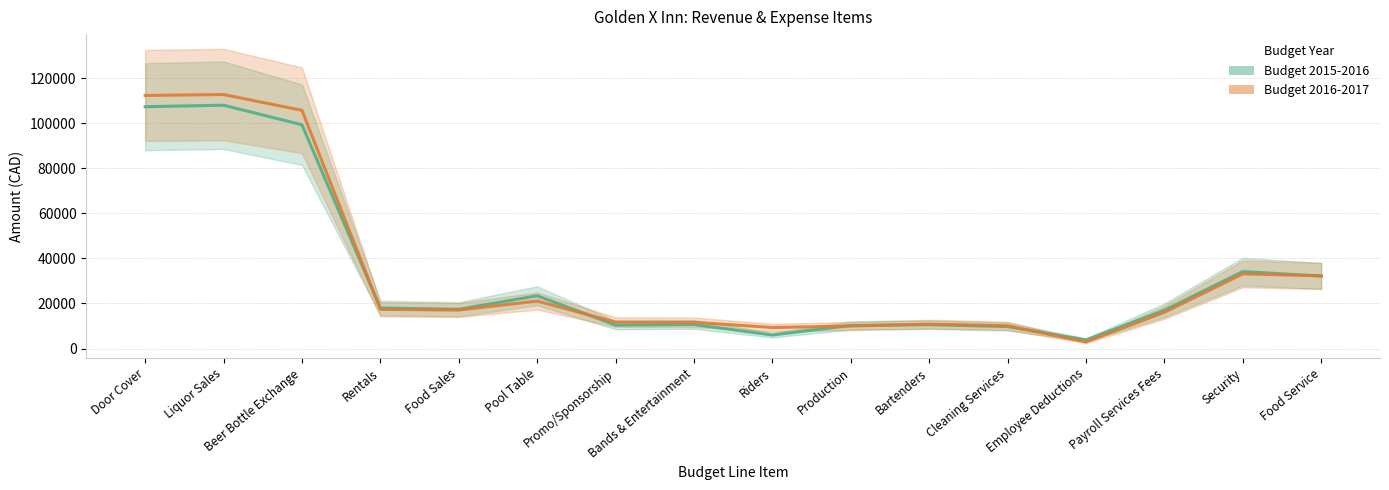

What is the minimum value shown in the chart?

2933.3